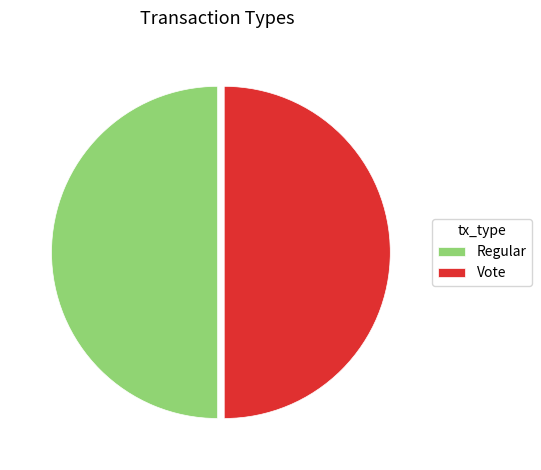

Is it true that Vote is 37% of the pie?

False